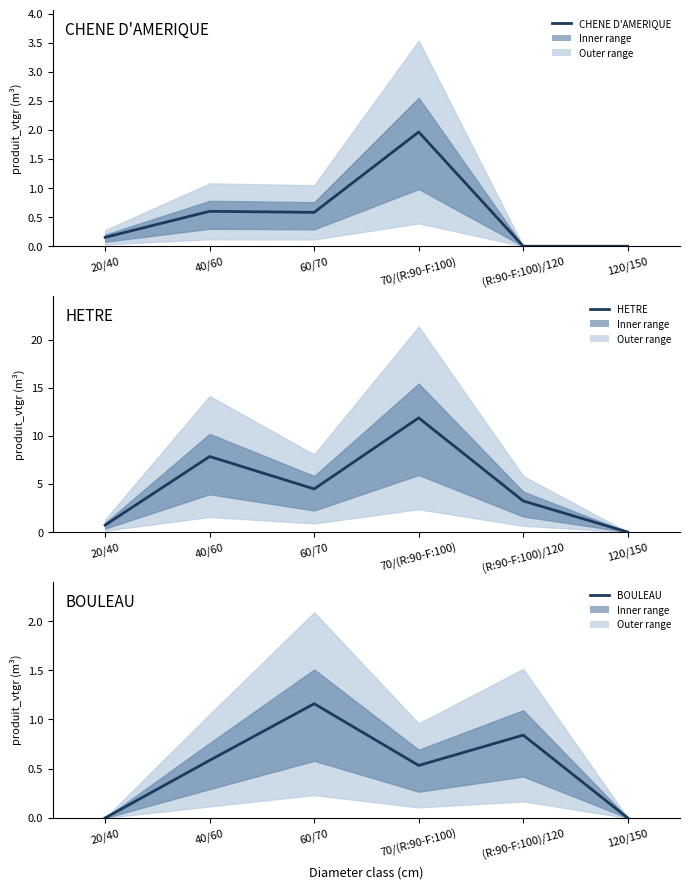

What are all the series names shown in the legend?

CHENE D'AMERIQUE, HETRE, BOULEAU